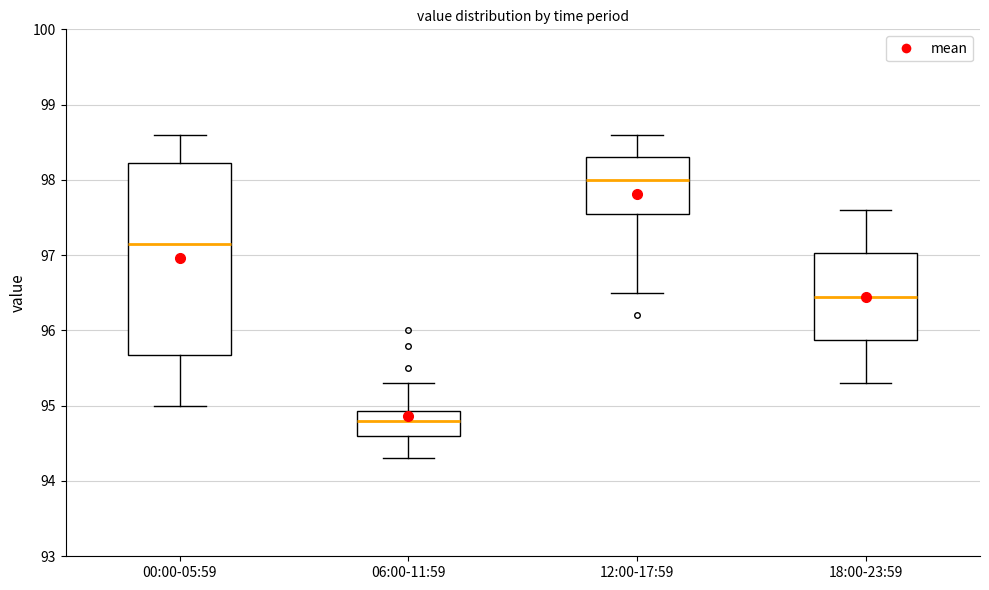

Which box is the tallest, from its lower edge to its upper edge?

00:00-05:59